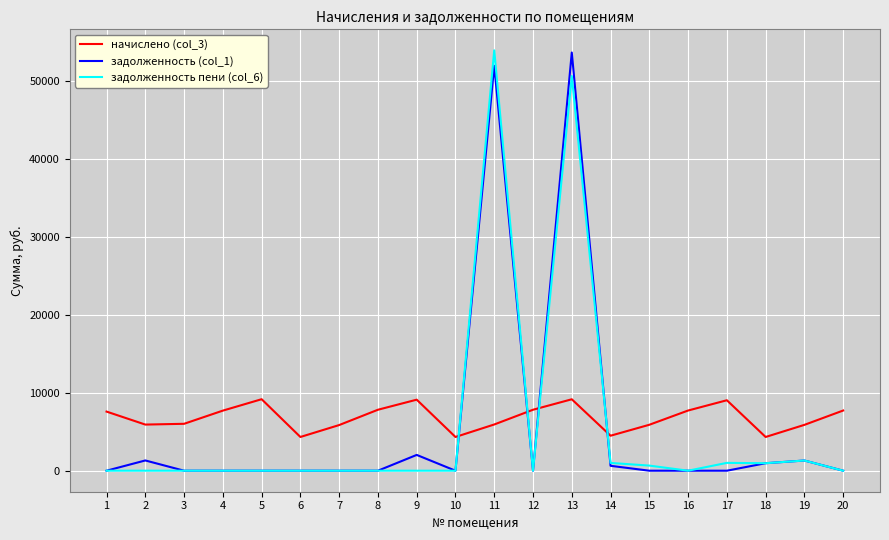

Which series ends up on top after the final intersection of начислено (col_3) and задолженность (col_1)?

начислено (col_3)